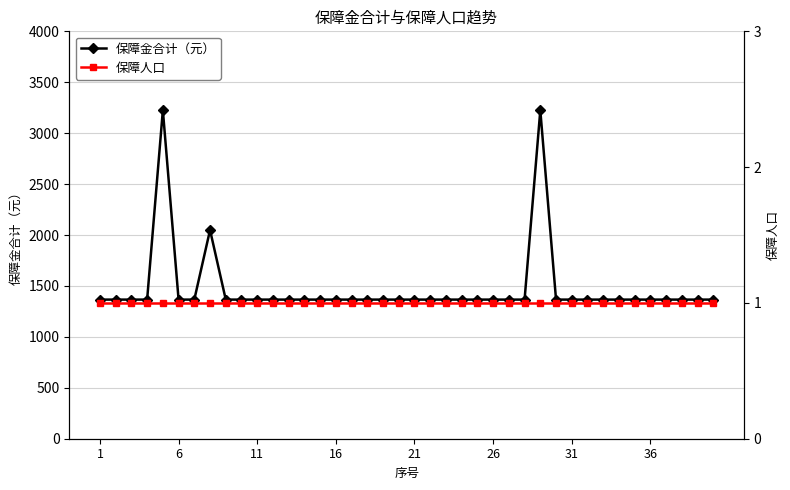

What is the total value across all series at 22?

1367